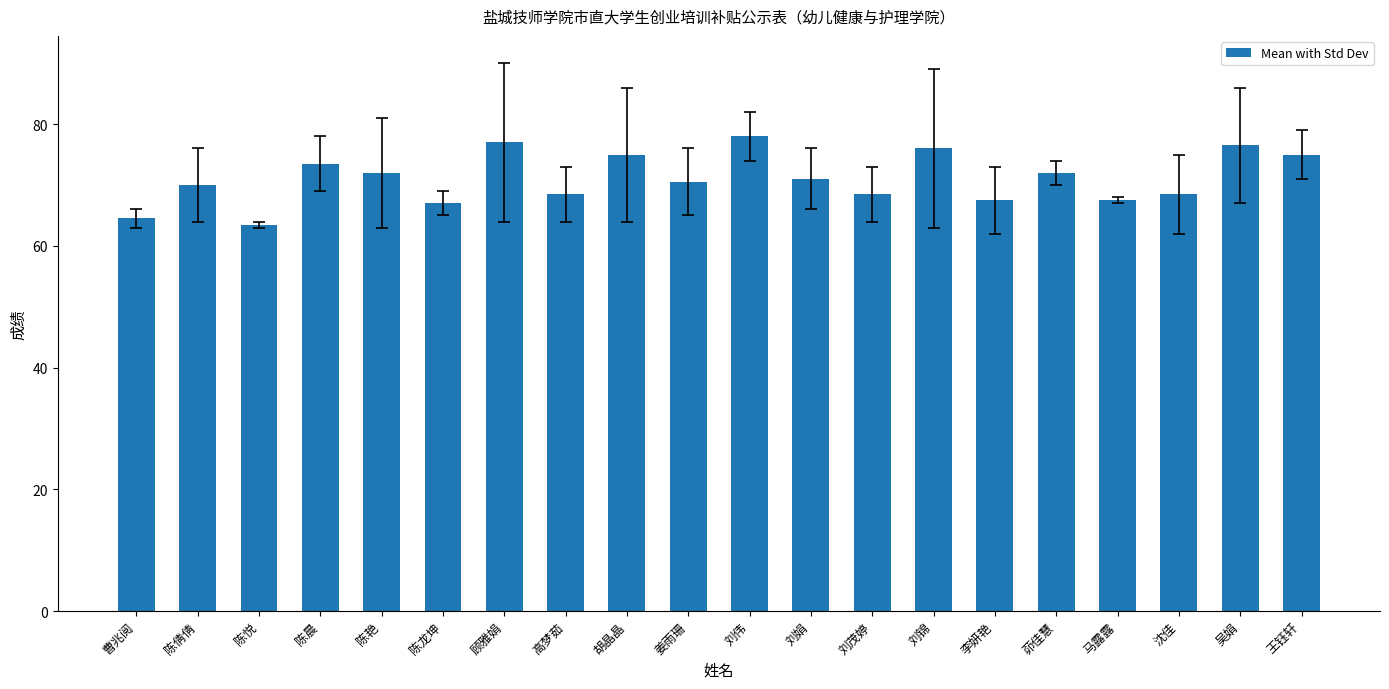

Reading left to right, extract all data points from this chart.

曹兆阅=64.5	陈倩倩=70.0	陈悦=63.5	陈晨=73.5	陈艳=72.0	陈龙坤=67.0	顾雅娟=77.0	高梦茹=68.5	胡晶晶=75.0	姜雨珊=70.5	刘伟=78.0	刘娟=71.0	刘茂婷=68.5	刘锦=76.0	李妍艳=67.5	茆佳慧=72.0	马露露=67.5	沈佳=68.5	吴娟=76.5	王钰轩=75.0